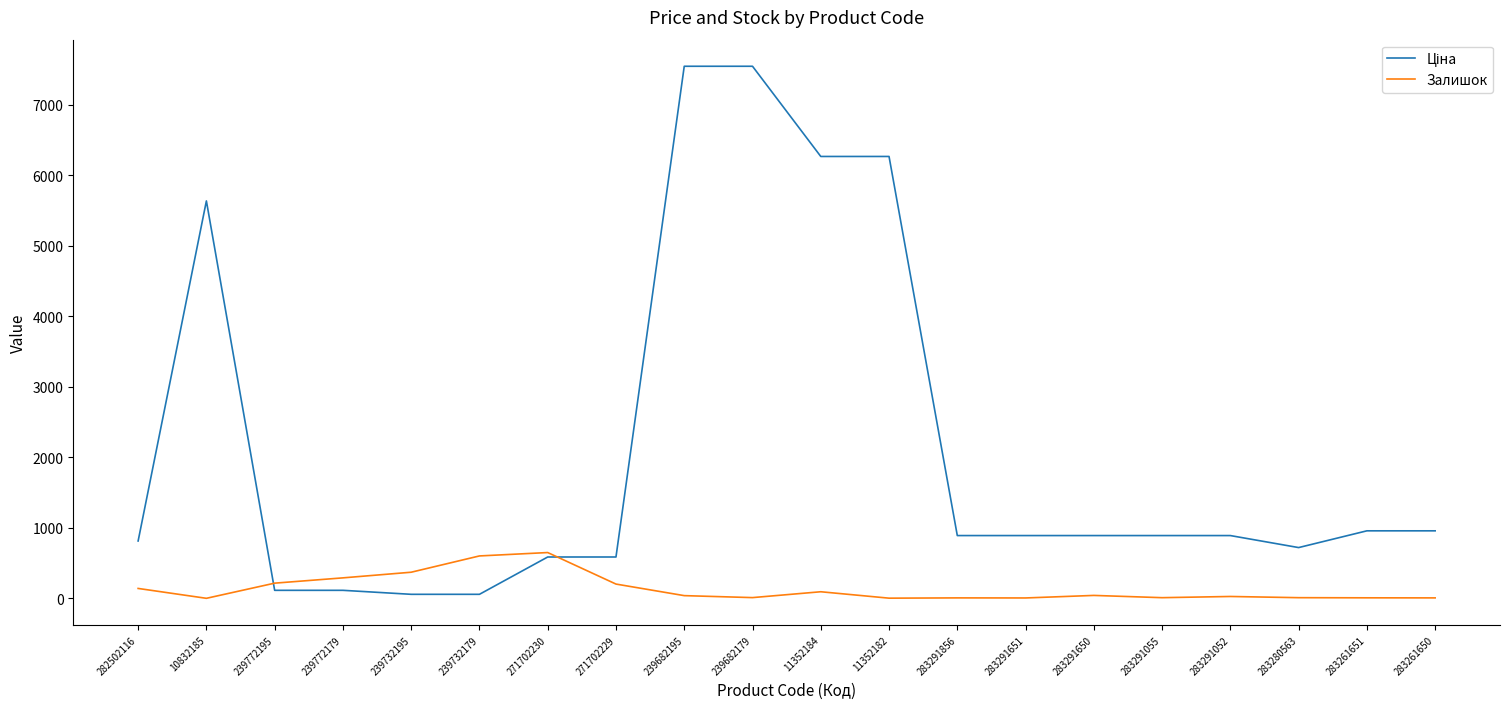

True or false: Залишок has a value of 2.0 at 11352182.

True